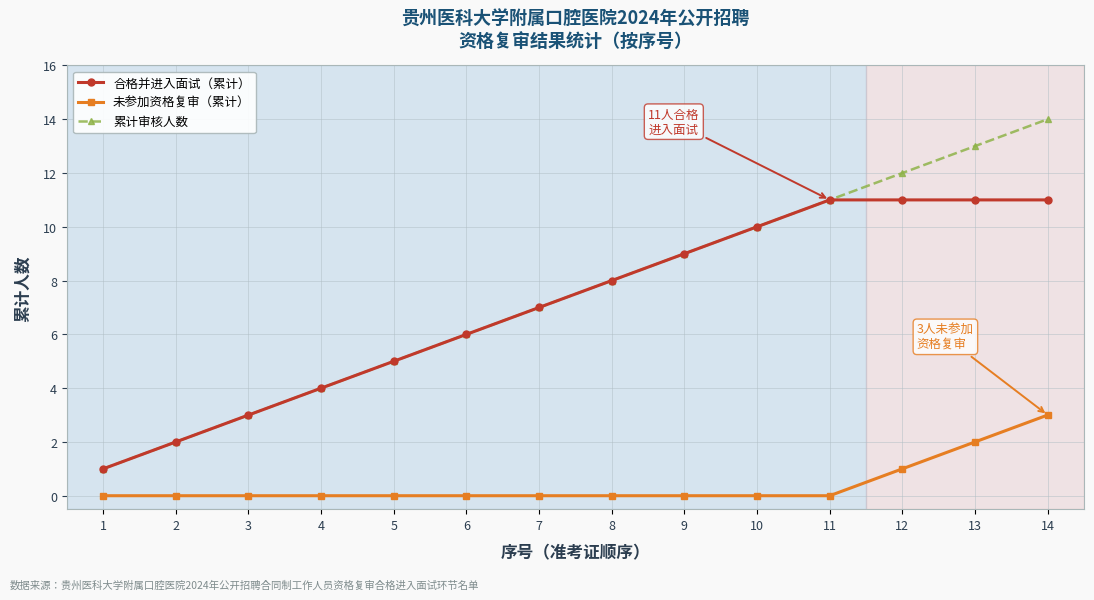

The 累计审核人数 series shows 13 at 13. True or false?

True